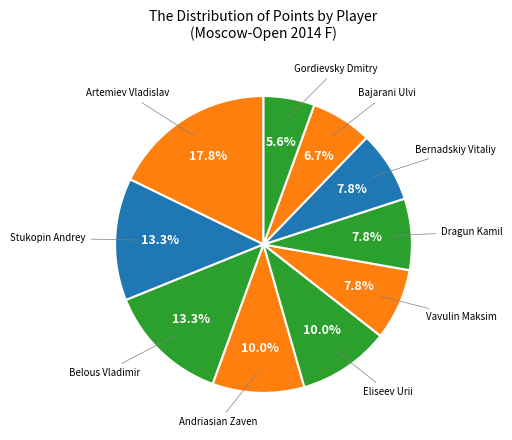

How many slices are in this pie chart?

10